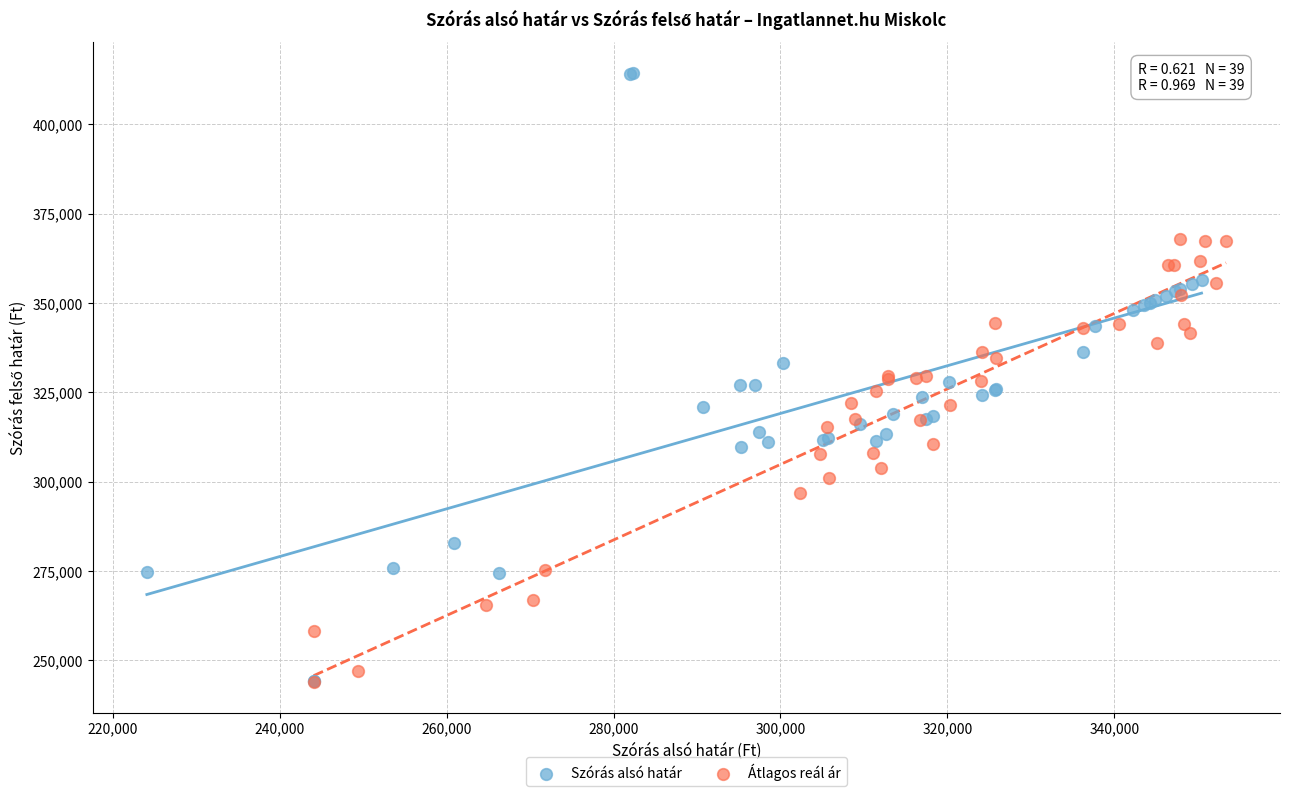

What are all the series names shown in the legend?

Szórás alsó határ, Átlagos reál ár